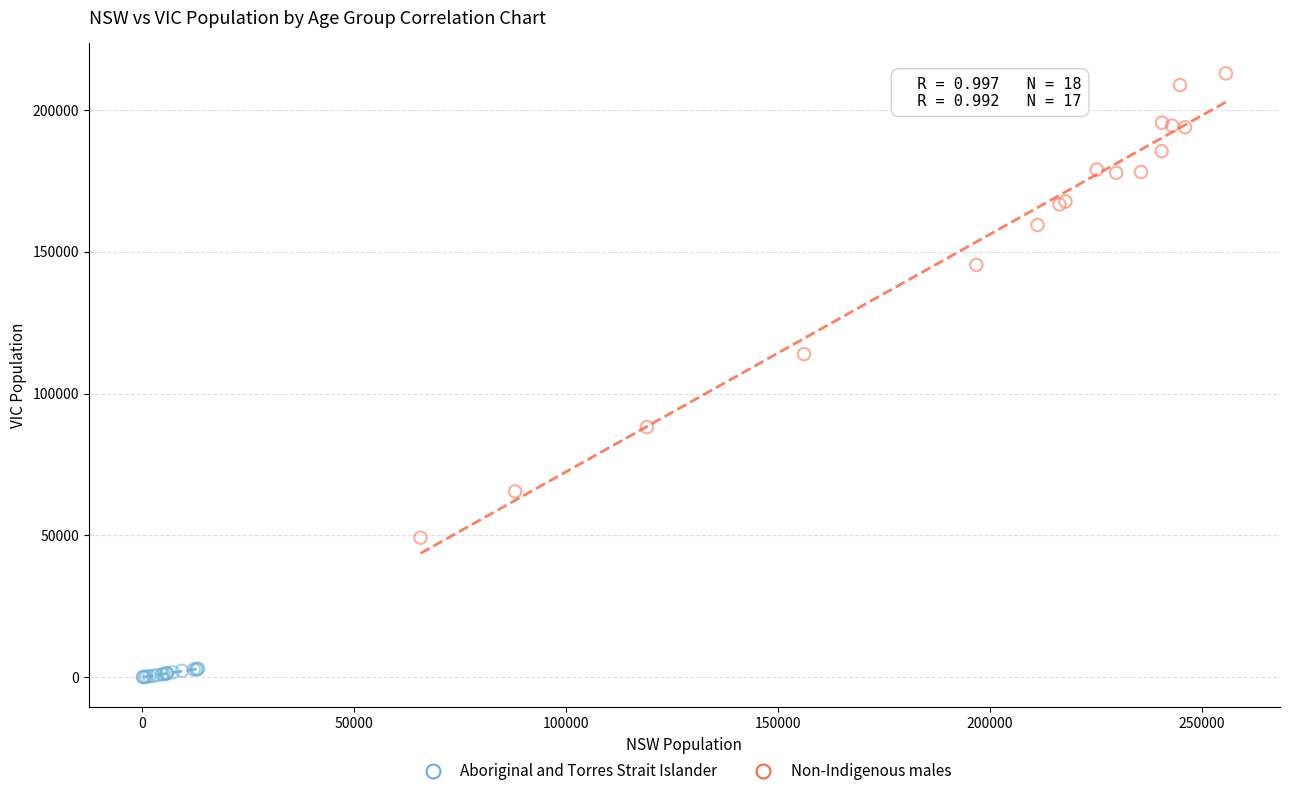

Which series has the widest spread of Y values?

Non-Indigenous males